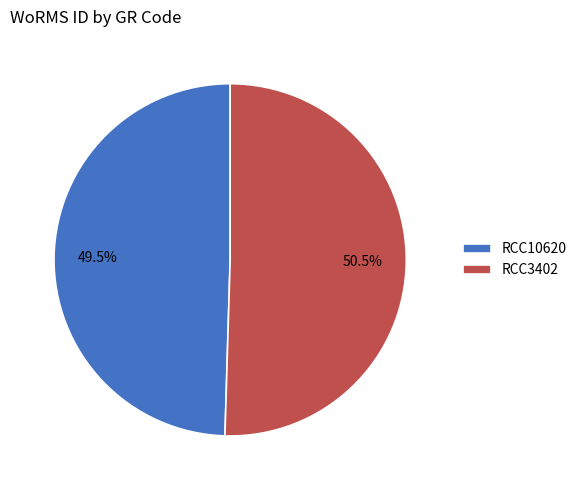

Which category accounts for the majority?

RCC3402